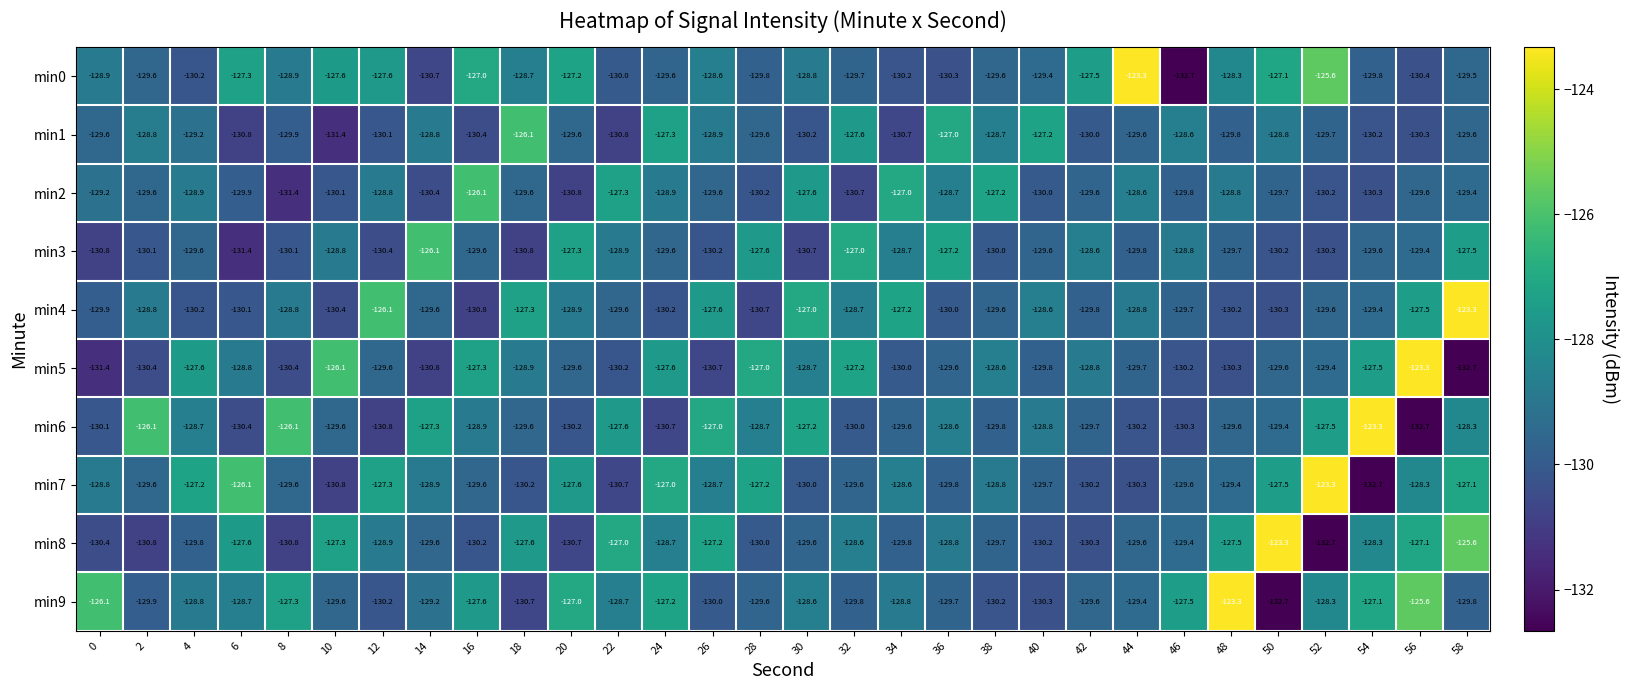

What value does the min6 series have at 0?

-130.1